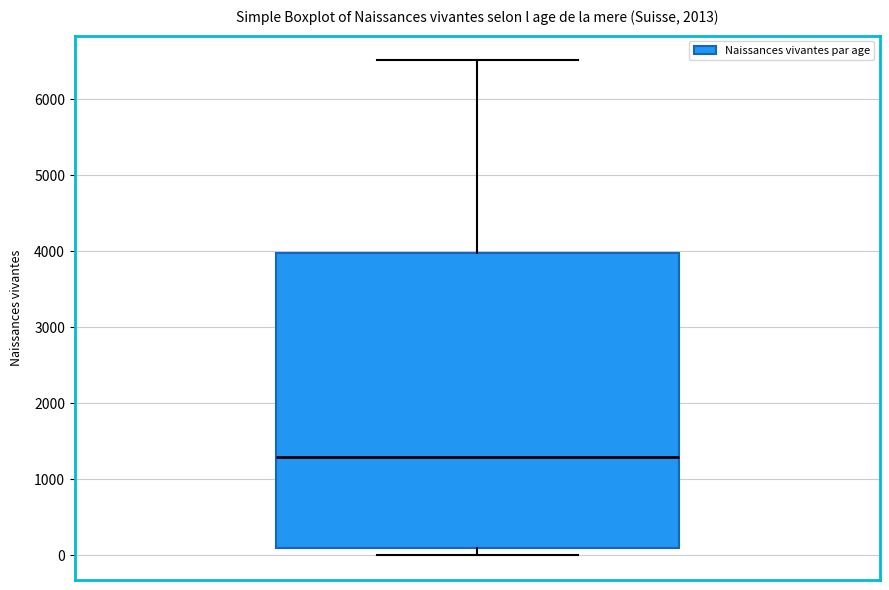

Read this box plot against the y-axis: the position of the median line, the range covered by the box, and the ends of both whiskers. The values are not printed on the chart, so give them approximately, as read against the axis.

median 1300, box 100 to 4000, whiskers 0 to 6500